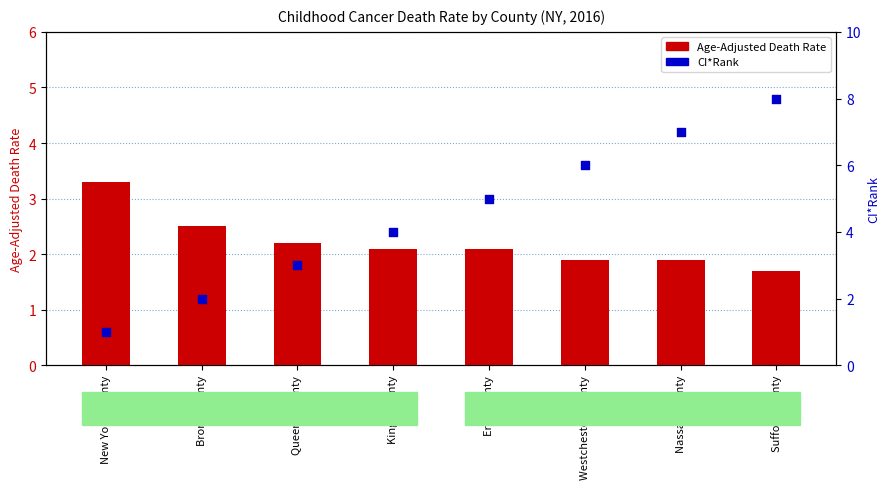

What is the total value across all series at New York County?

4.3